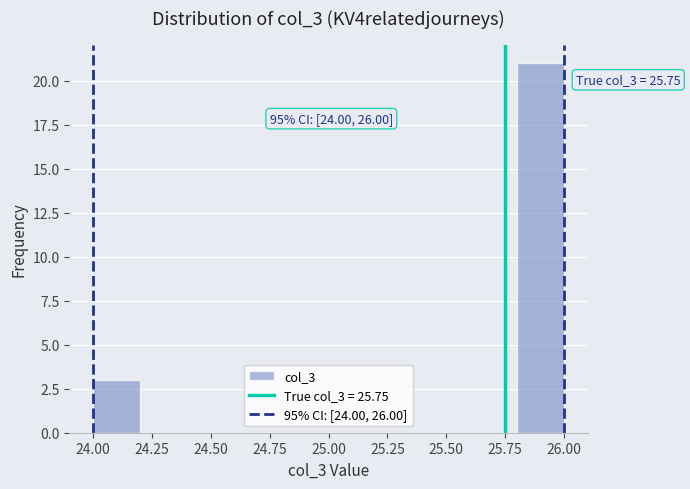

Which range on the x-axis has the tallest bar?

25.8 to 26.0